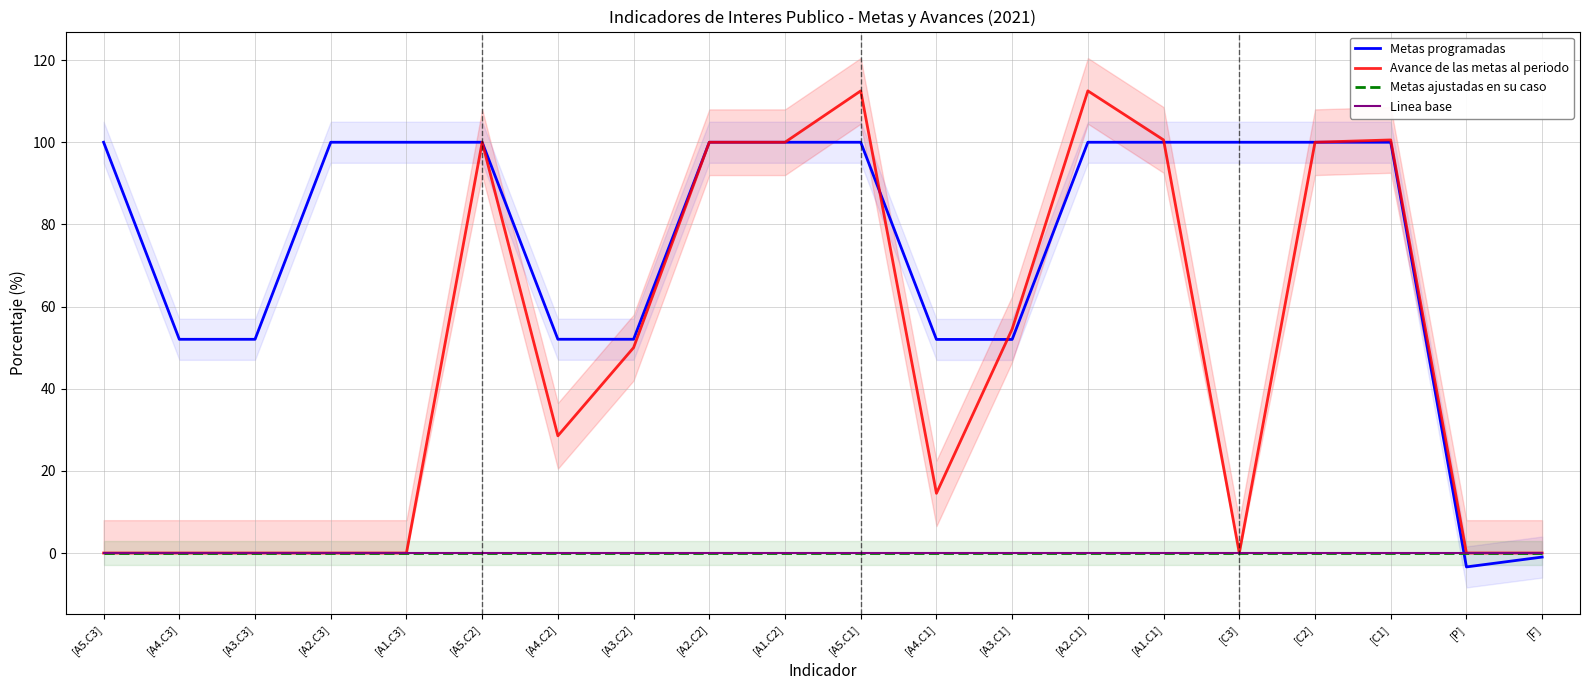

Where do Metas programadas and Avance de las metas al periodo first cross each other?

[A5.C1] and [A4.C1]